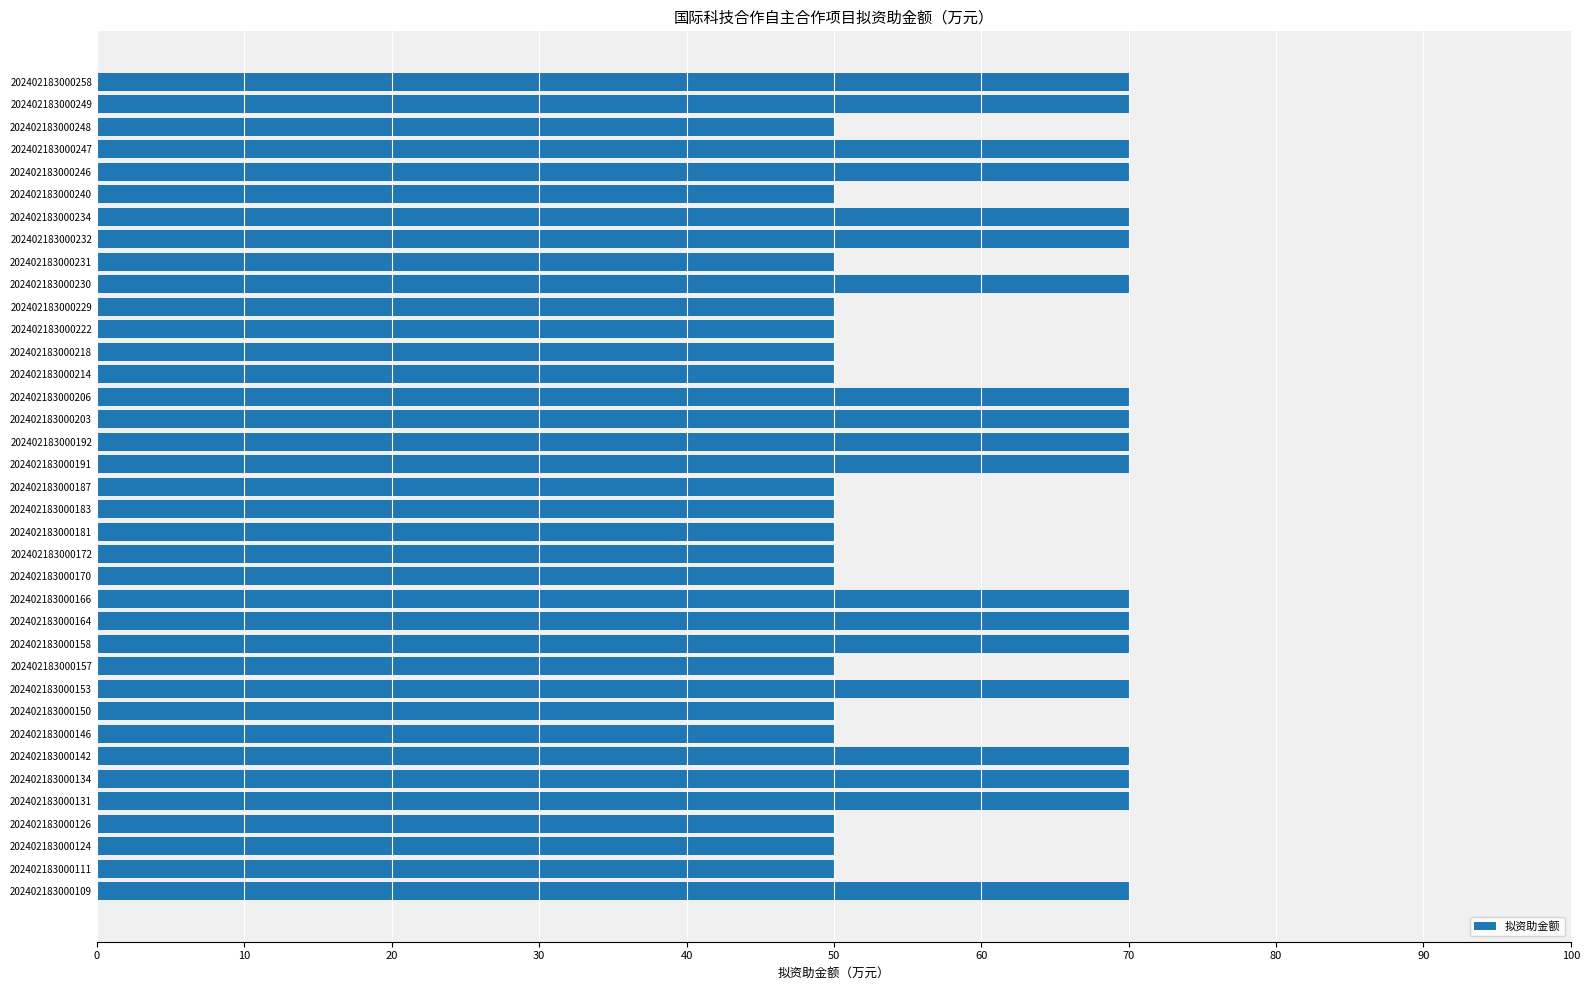

The chart shows a value of 18 at 202402183000183. True or false?

False